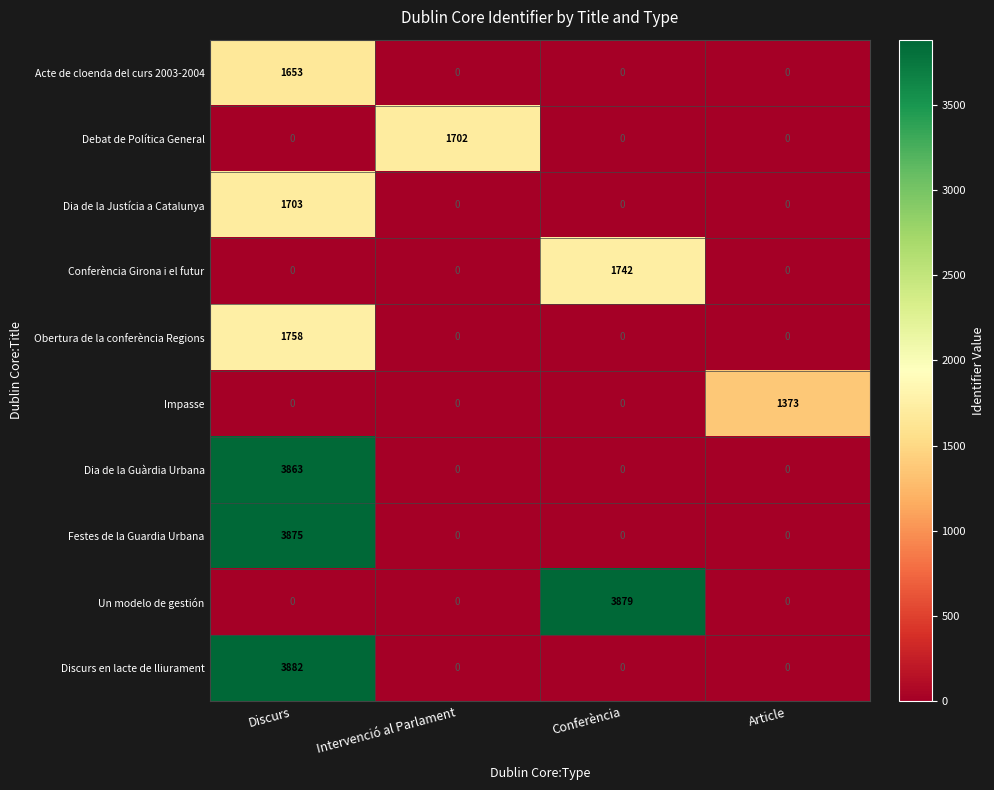

What is the difference between the maximum and minimum values in the Conferència Girona i el futur series?

1742